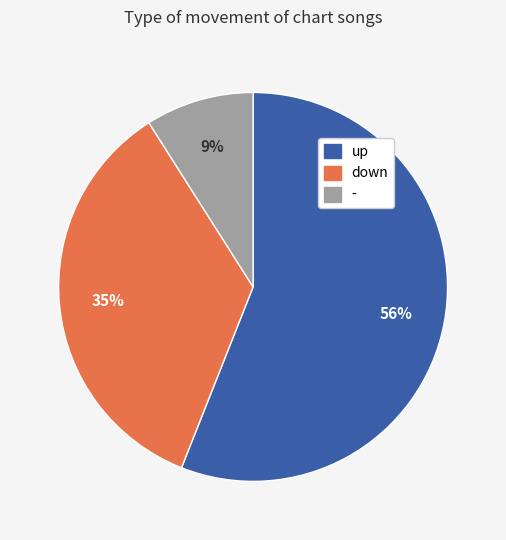

Which slice is the smallest?

-